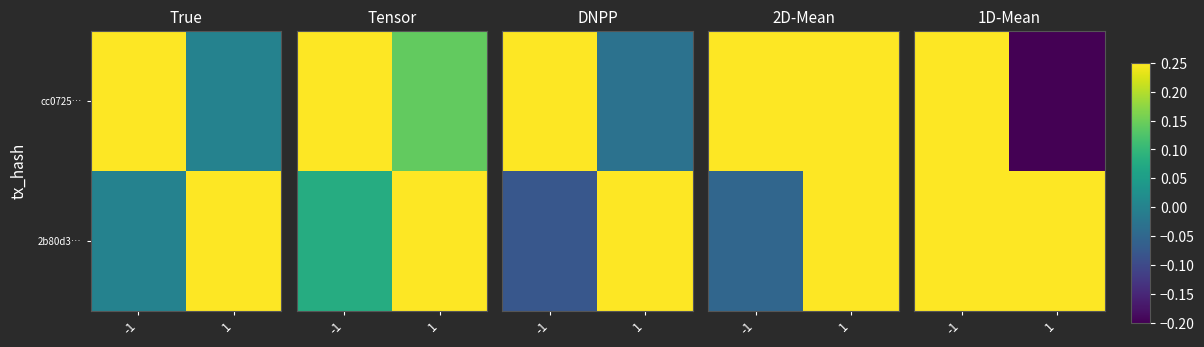

At 1, list the series in order from largest to smallest.

2b80d3…, cc0725…